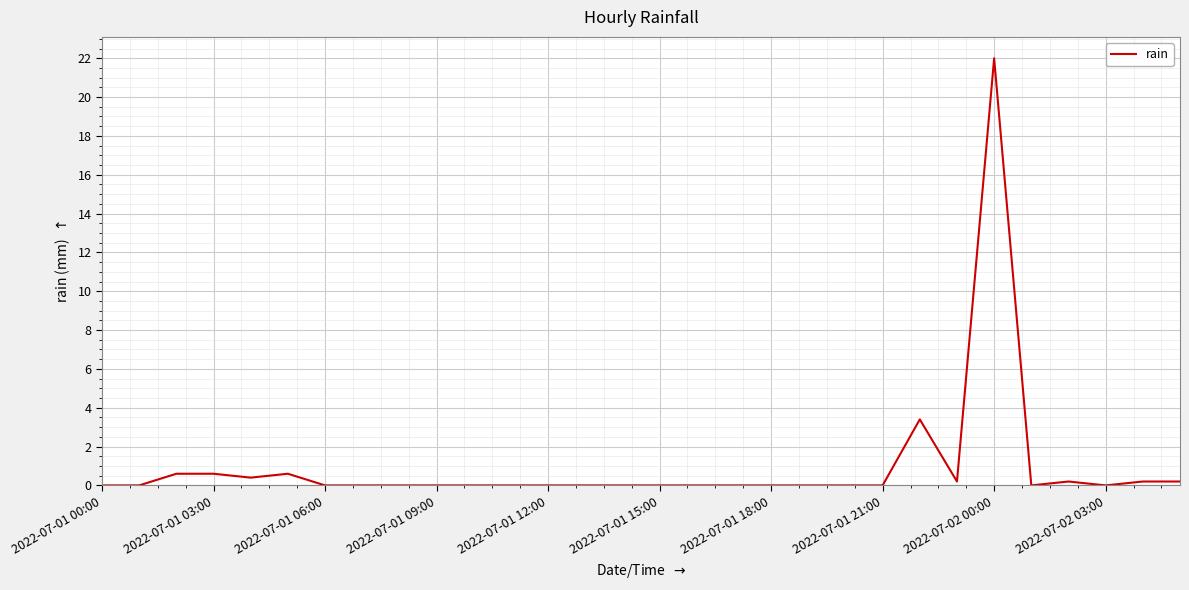

What is the maximum value shown in the chart?

22.0